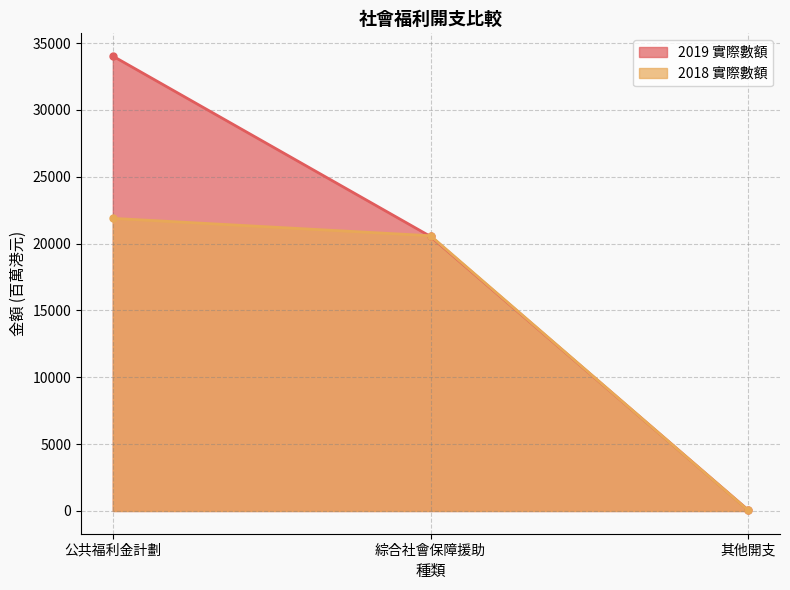

Is the value of 2018 實際數額 at 其他開支 greater than the value of 2019 實際數額 at 公共福利金計劃?

No